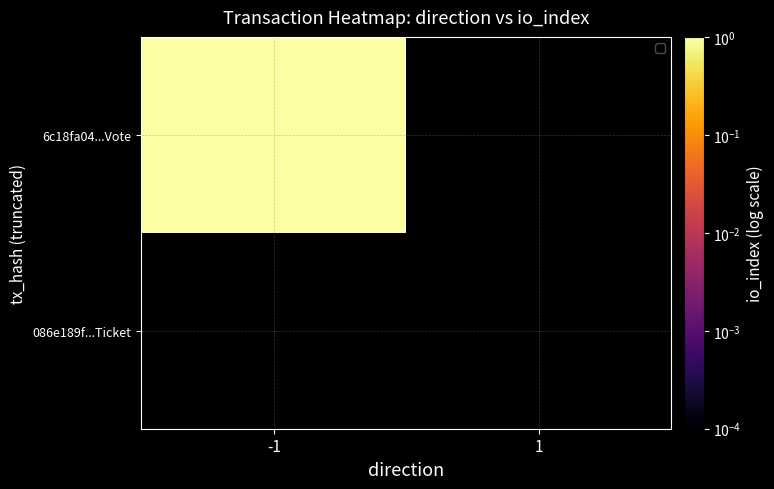

Which series has the largest total across all categories?

6c18fa04...Vote